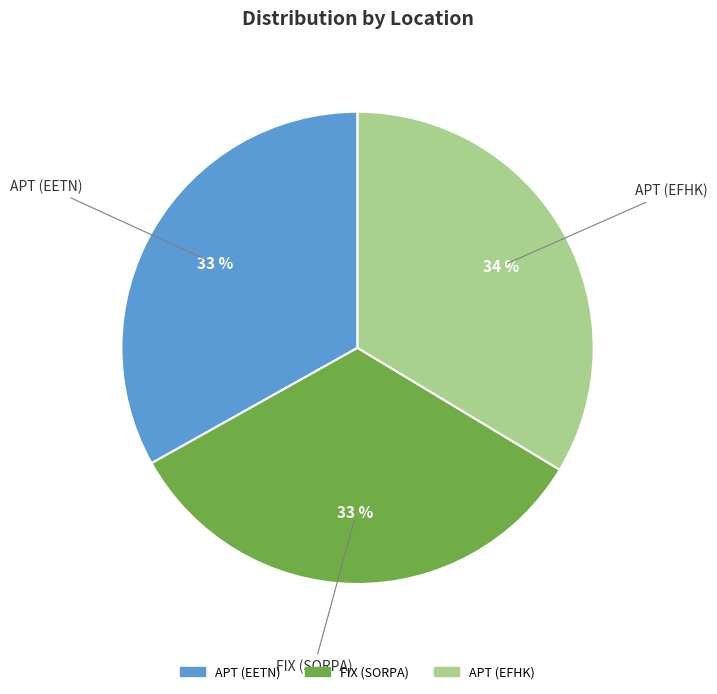

Count the number of slices in the pie.

3